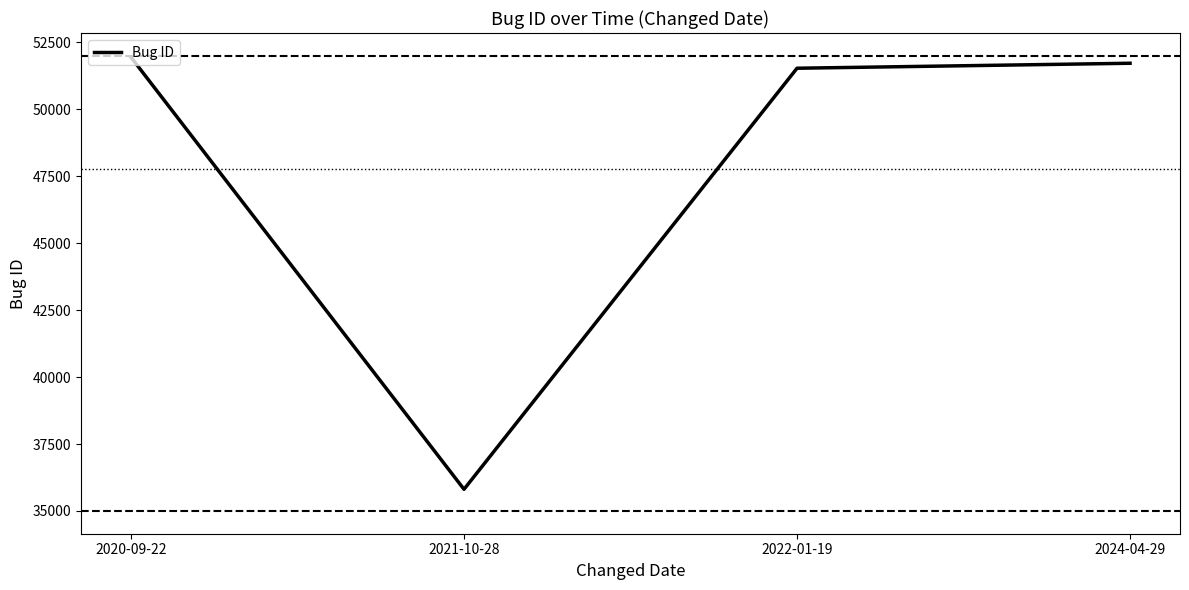

Approximately how many times larger is the value at 2024-04-29 compared to 2022-01-19?

1.0